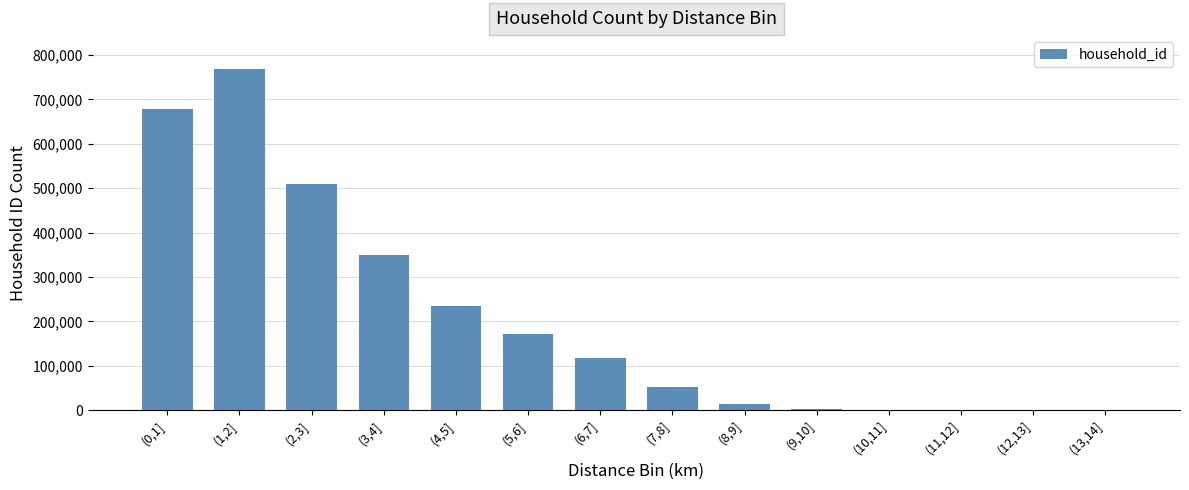

Between (2,3] and (3,4], which is larger?

(2,3]